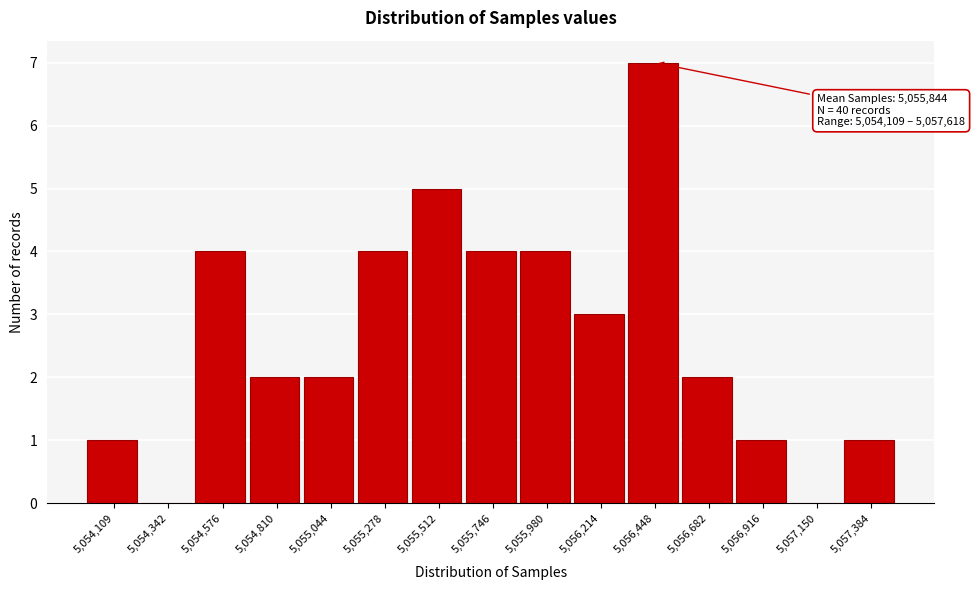

Reading right to left, what are all the values shown in this chart?

5,057,384=1	5,057,150=0	5,056,916=1	5,056,682=2	5,056,448=7	5,056,214=3	5,055,980=4	5,055,746=4	5,055,512=5	5,055,278=4	5,055,044=2	5,054,810=2	5,054,576=4	5,054,342=0	5,054,109=1